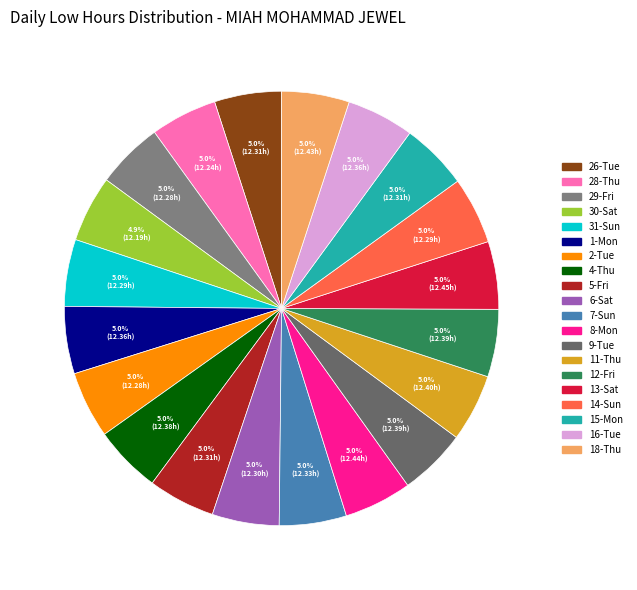

What is the change in value from 30-Sat to 14-Sun?

+0.1